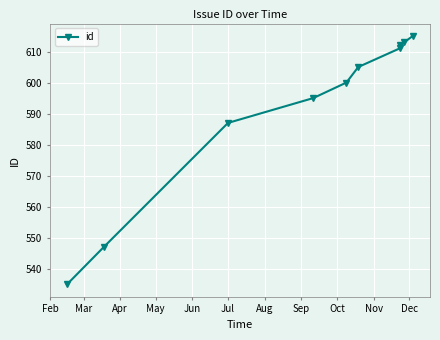

Is it true that the value at Jul is 1015?

False